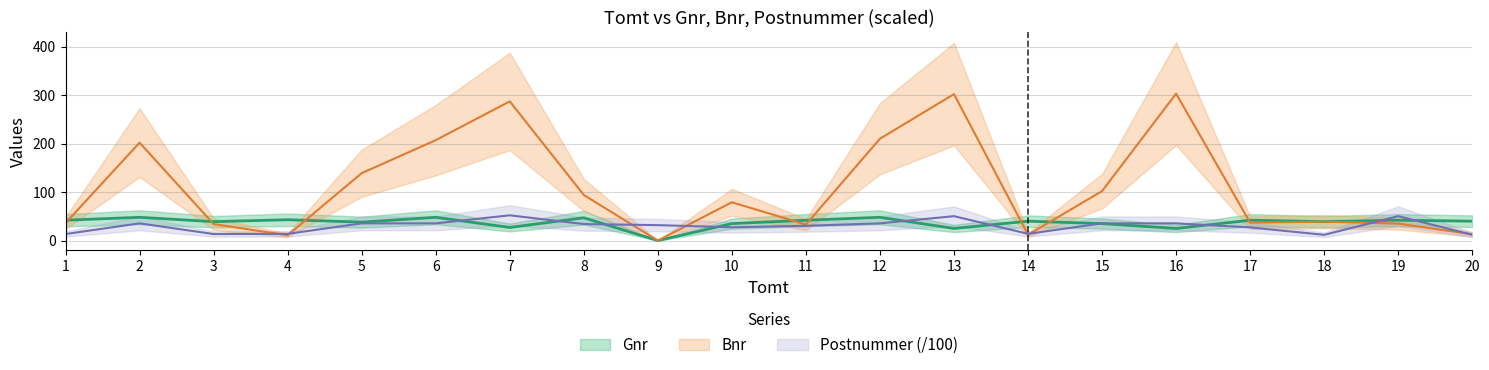

The Gnr series shows 58.6 at 1. True or false?

False